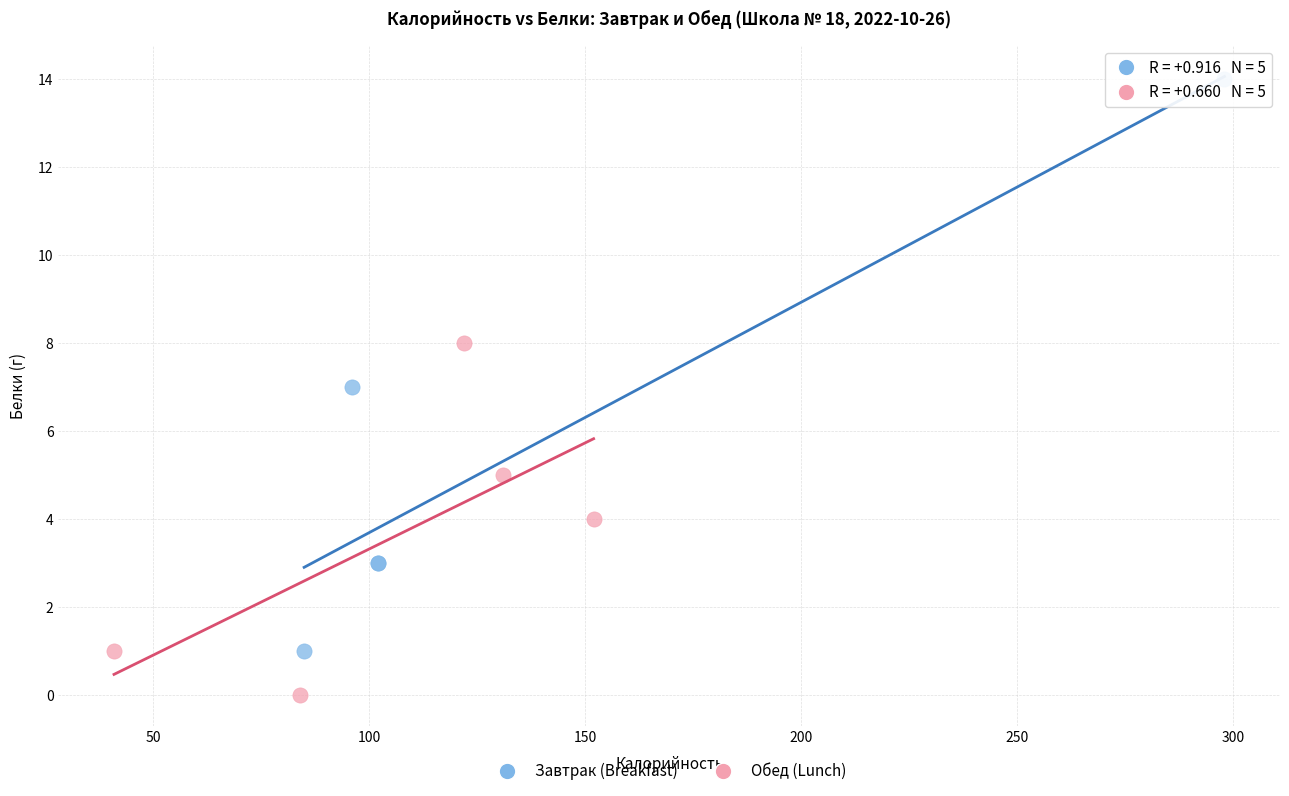

Which series contains the highest Y value?

Завтрак (Breakfast)